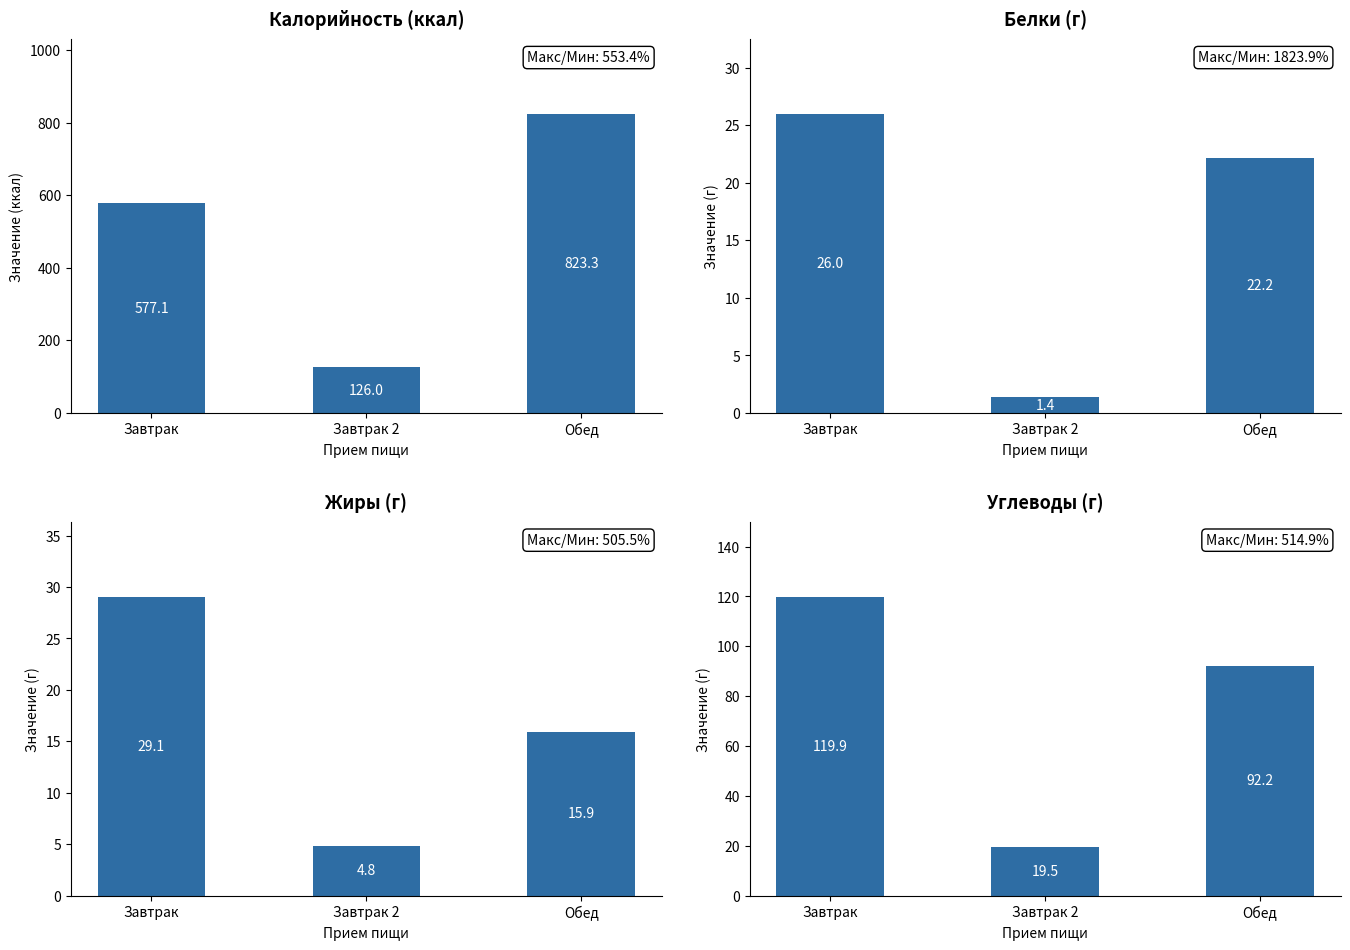

At how many categories does at least one series exceed 132?

2